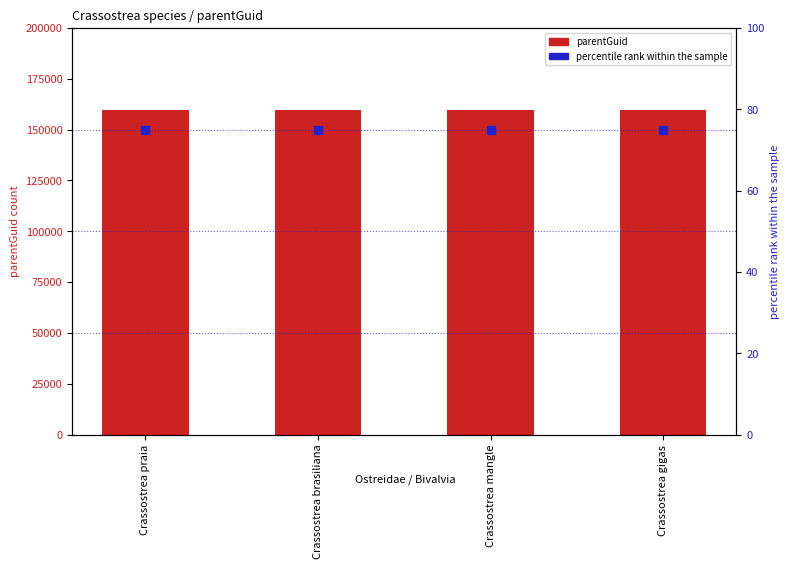

Which series reaches the maximum Y coordinate?

parentGuid